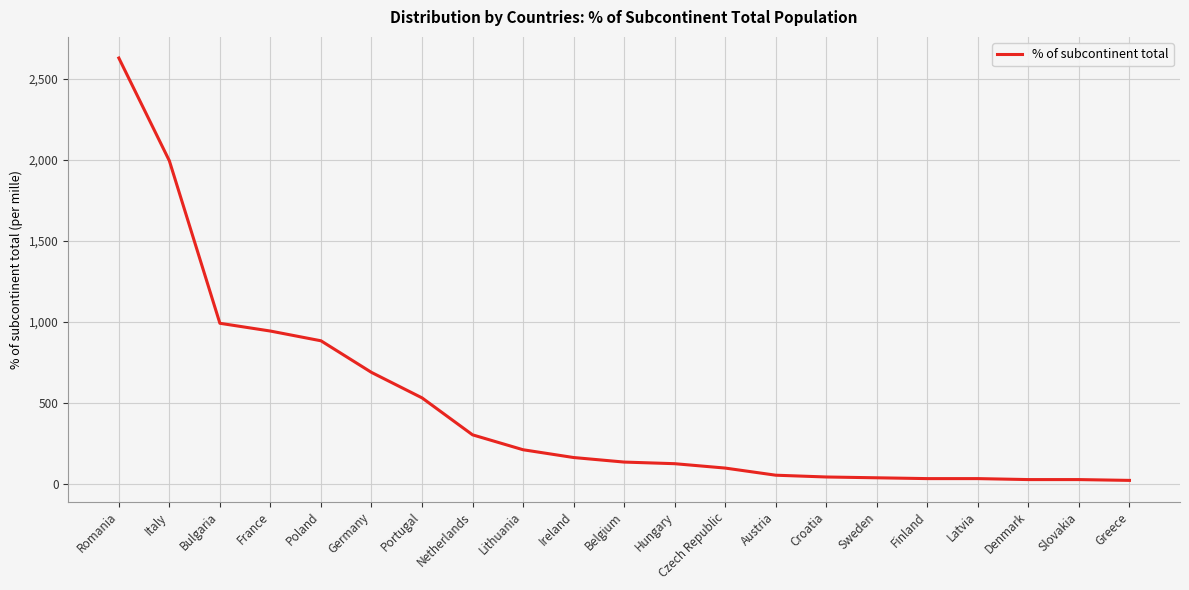

What is the maximum value shown in the chart?

2627